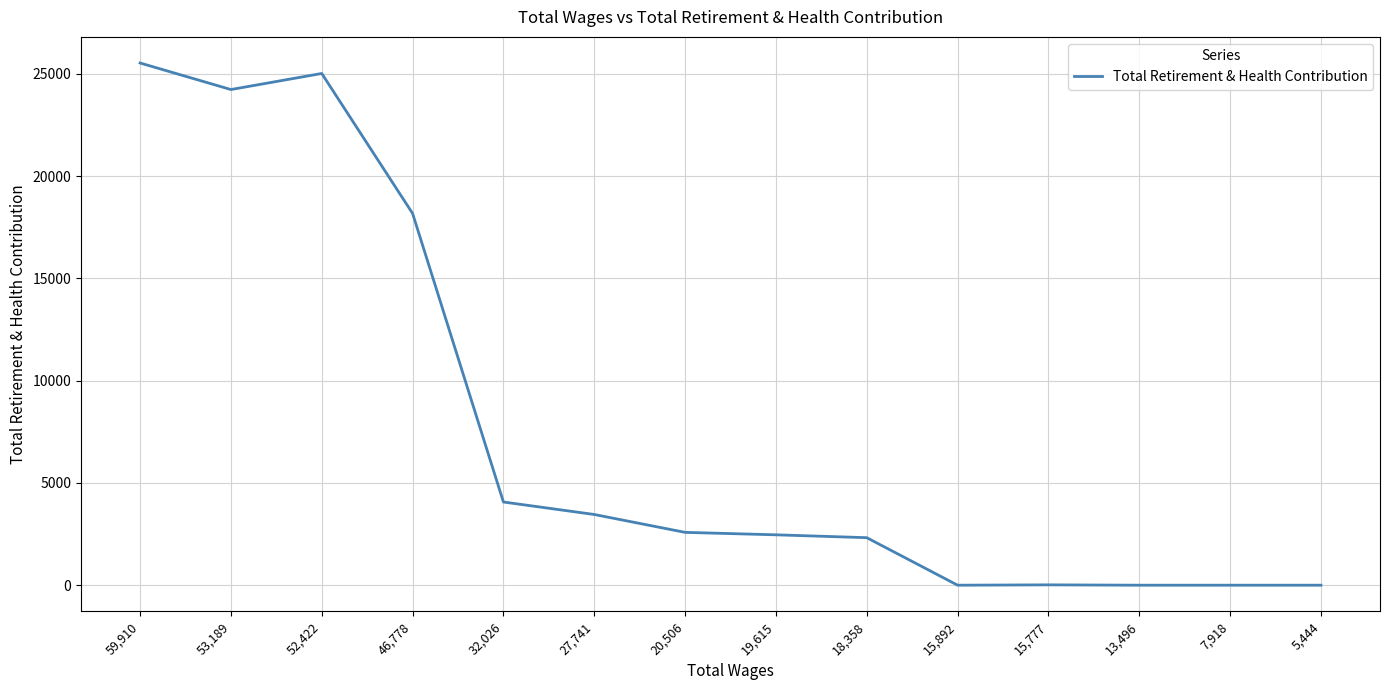

What is the greatest value displayed?

25531